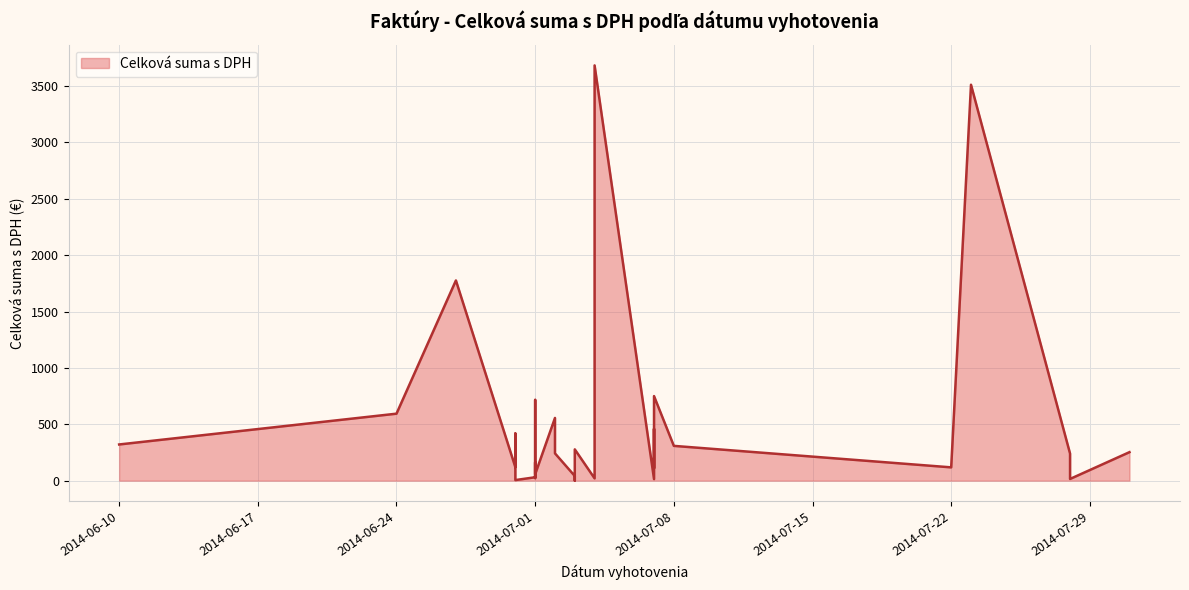

The chart shows a value of 101.6 at 2014-06-30. True or false?

False